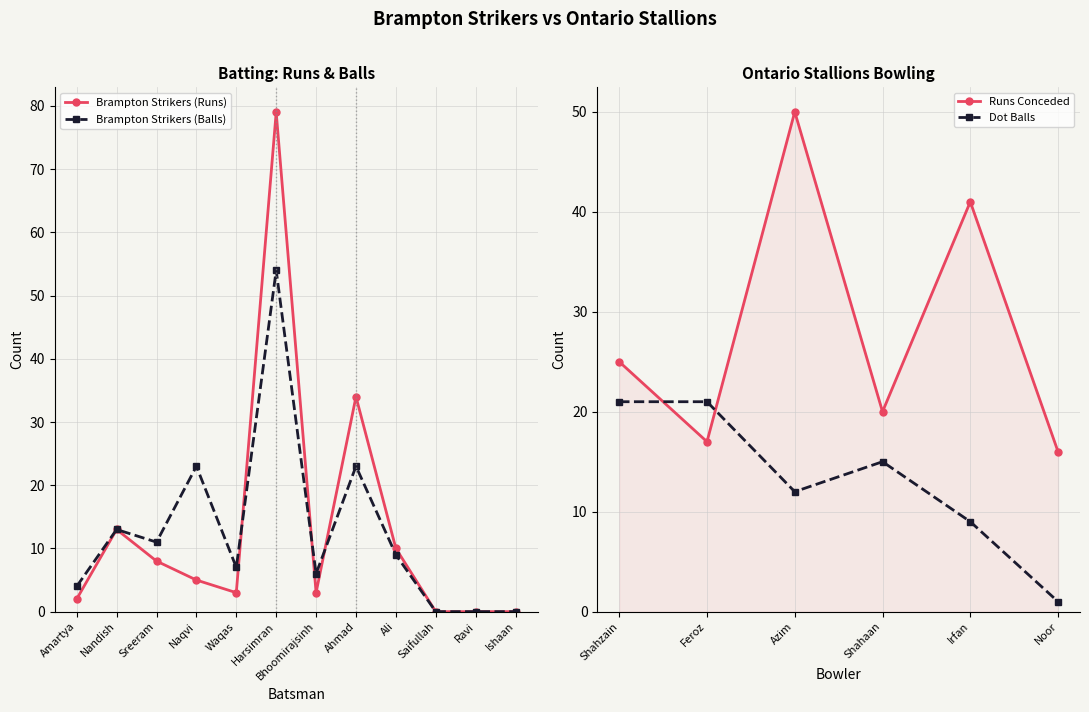

At which label is Brampton Strikers (Runs) closest to 39?

Ahmad